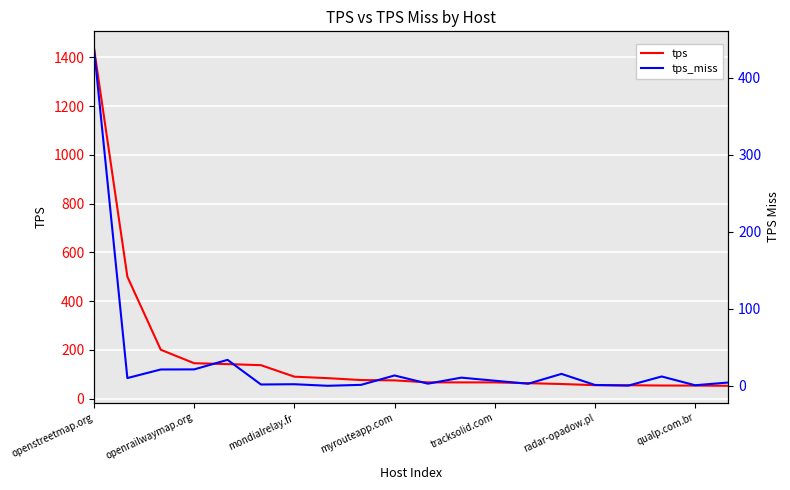

List the series in order of their peak value, lowest first.

tps_miss, tps